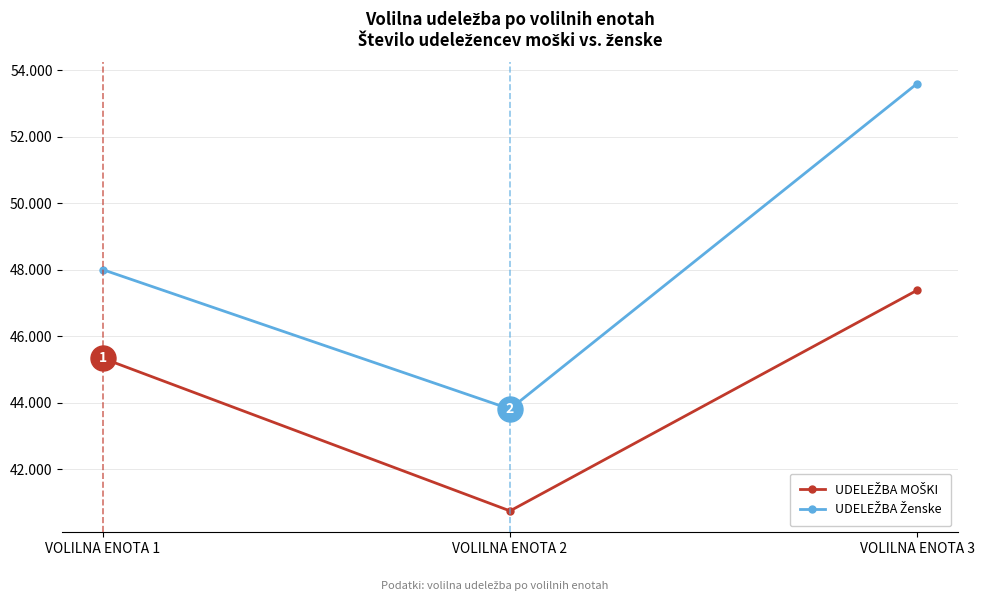

Does the chart have visible grid lines?

Yes